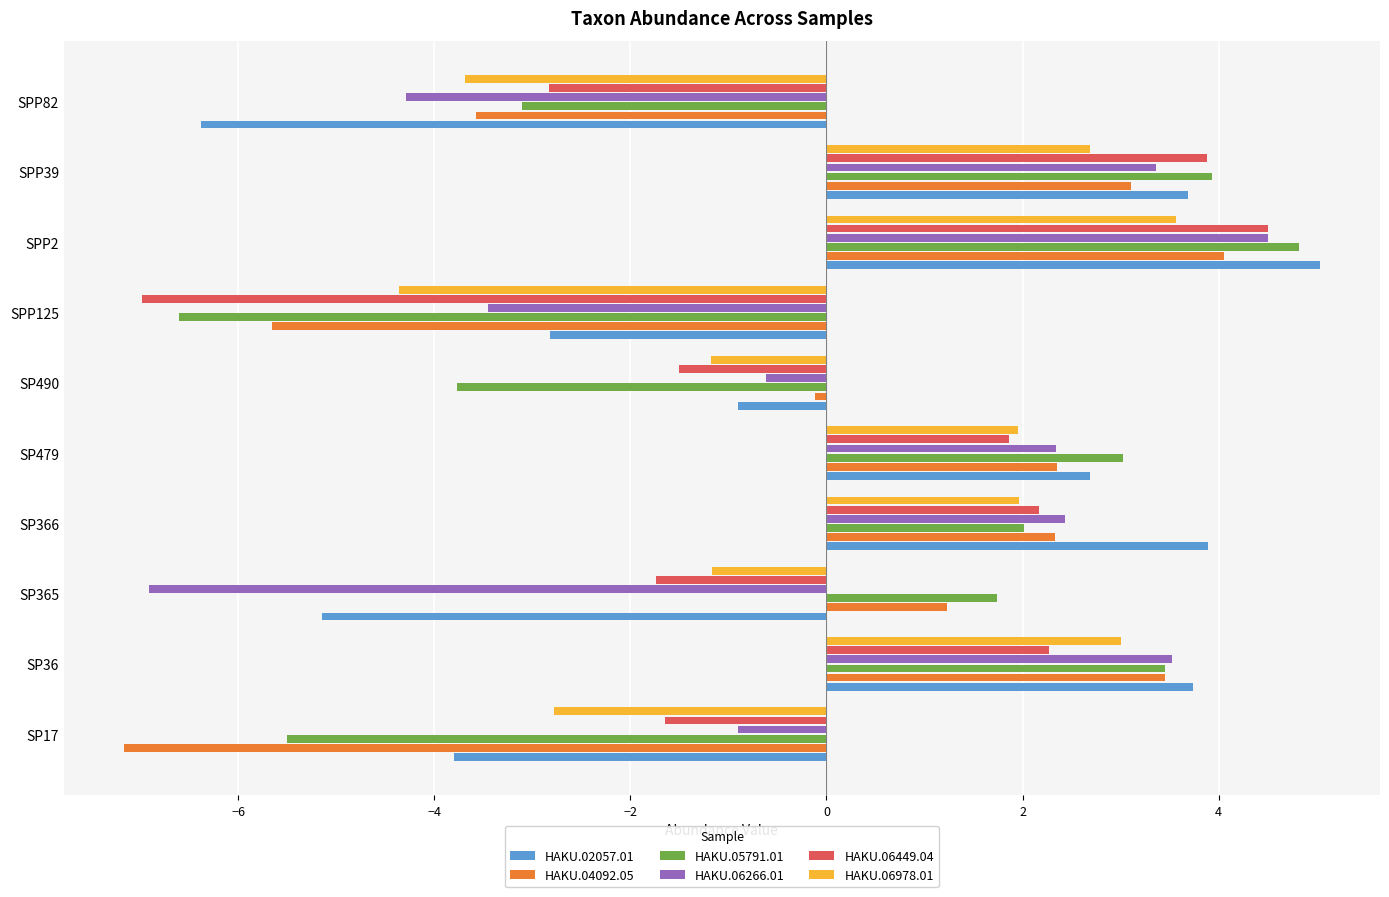

What is the spread (max minus min) of values at SP36?

1.5